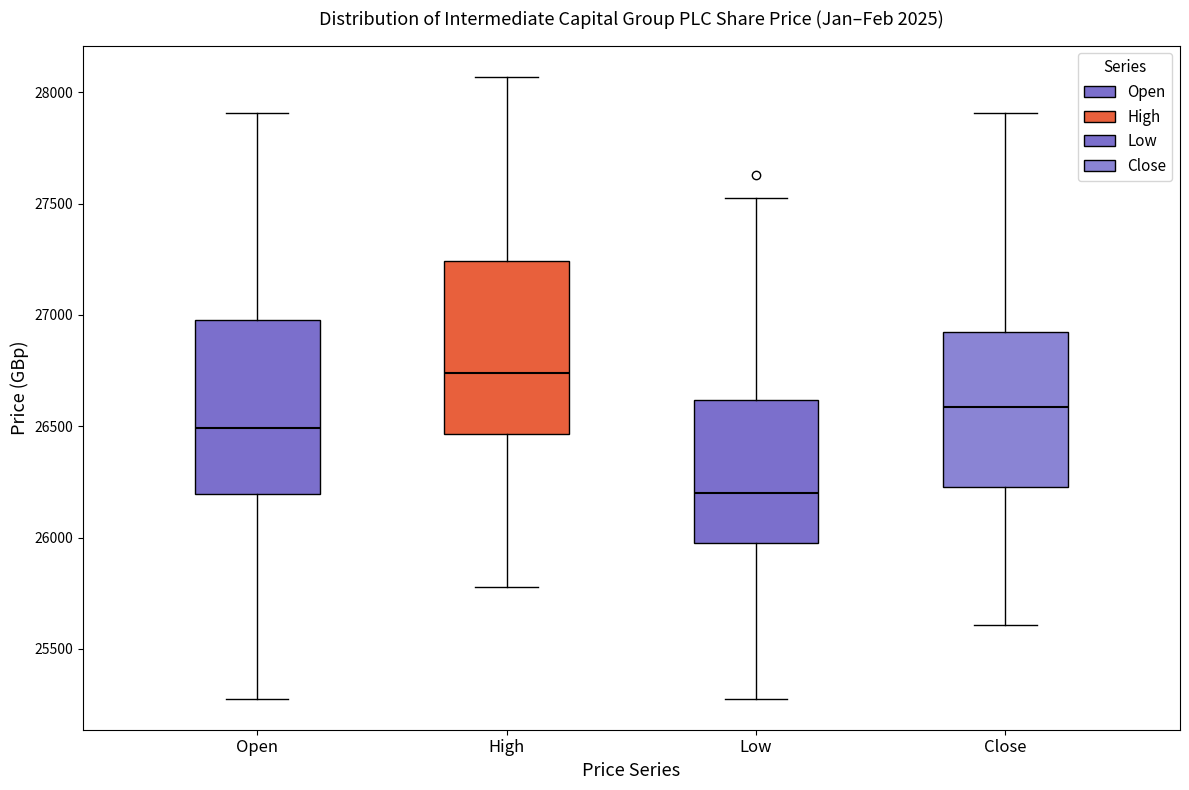

Reading left to right, read every box against the y-axis: the position of its median line, the range the box covers, and the ends of its whiskers. The values are not printed on the chart, so give them approximately, as read against the axis.

Open: median 26500, box 26200 to 27000, whiskers 25300 to 27900
High: median 26750, box 26450 to 27250, whiskers 25800 to 28050
Low: median 26200, box 26000 to 26600, whiskers 25300 to 27550
Close: median 26600, box 26250 to 26900, whiskers 25600 to 27900